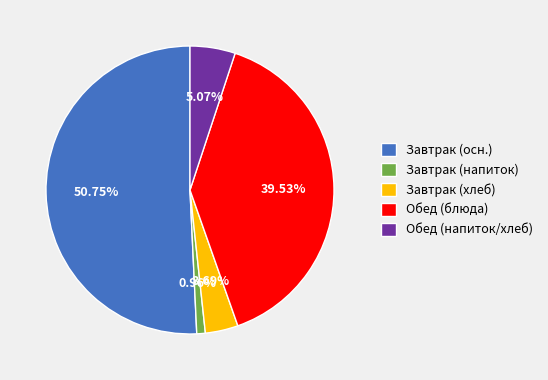

Which slice is the largest?

Завтрак (осн.)